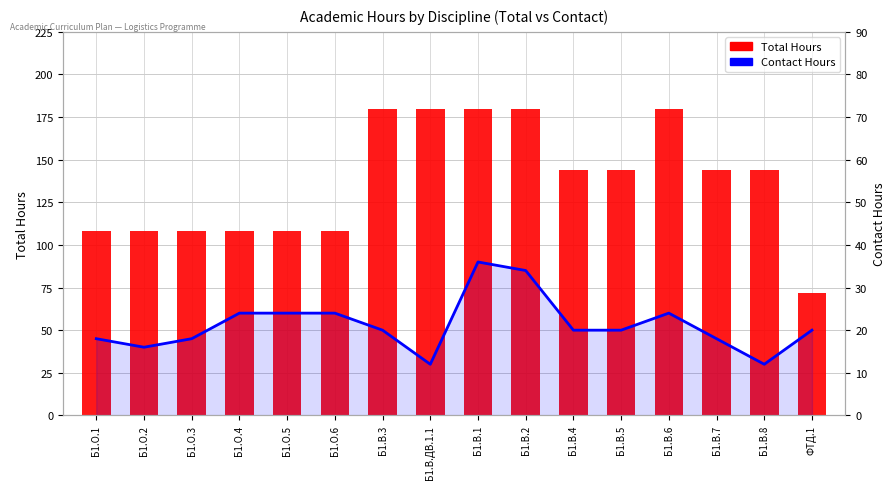

What is the maximum value for Total Hours?

180